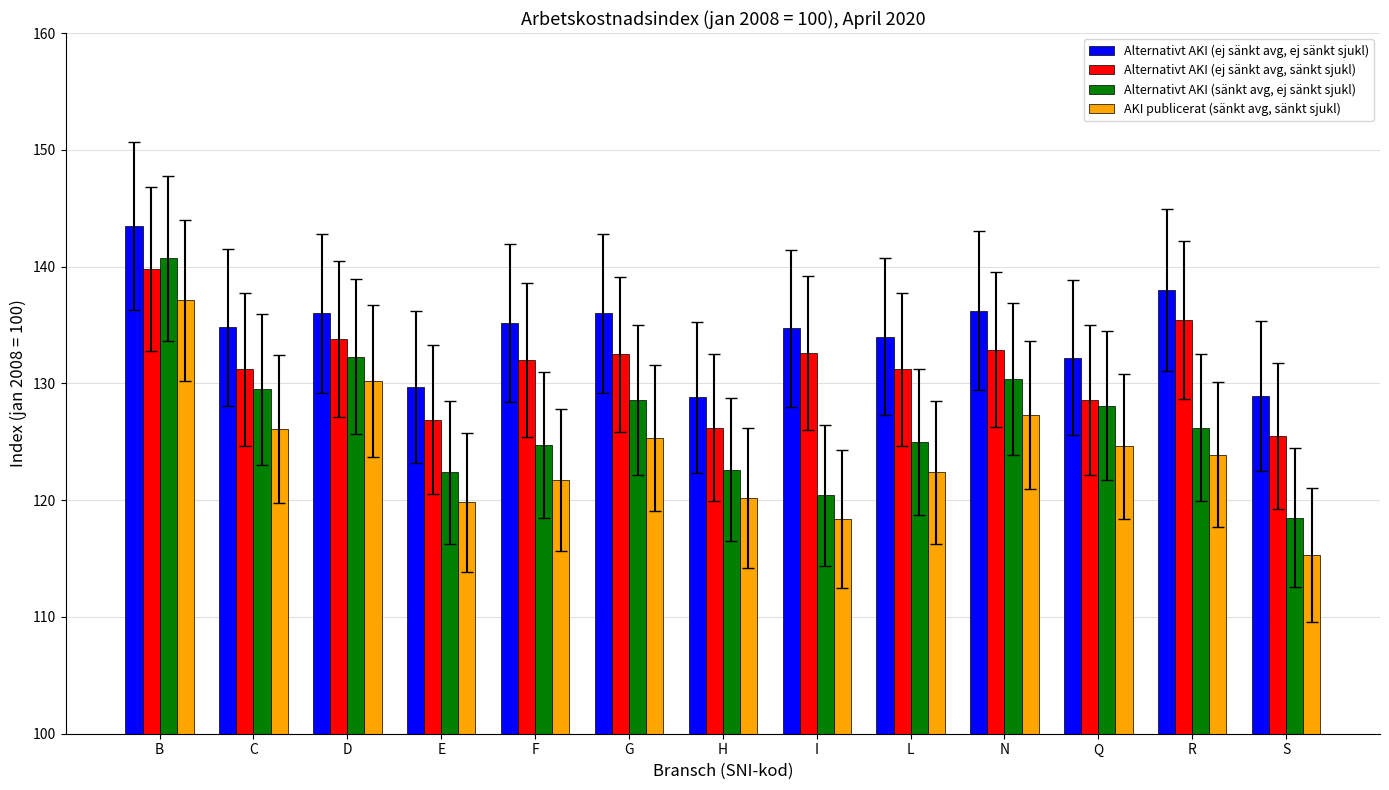

Rank the series by their maximum value, from highest to lowest.

Alternativt AKI (ej sänkt avg, ej sänkt sjukl), Alternativt AKI (sänkt avg, ej sänkt sjukl), Alternativt AKI (ej sänkt avg, sänkt sjukl), AKI publicerat (sänkt avg, sänkt sjukl)